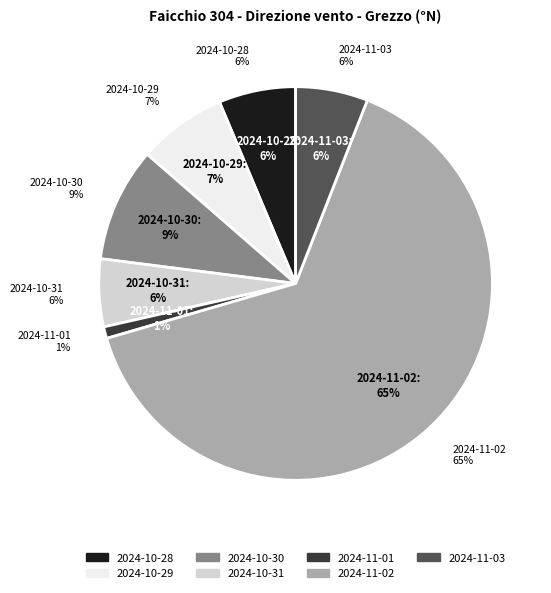

What is the smallest slice in the pie chart?

2024-11-01